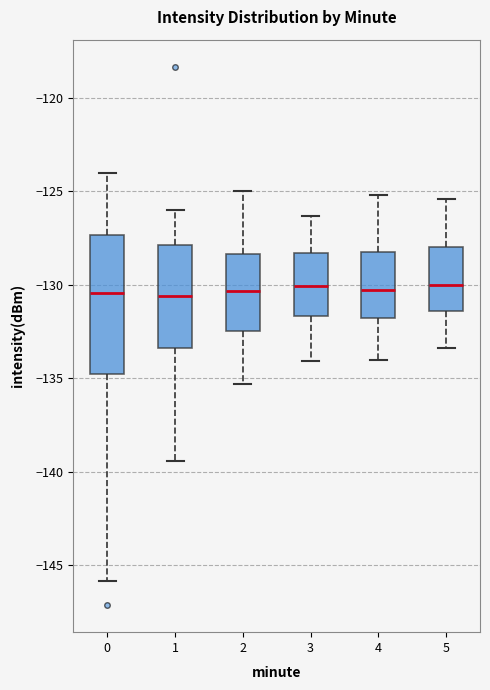

Reading left to right, read every box against the y-axis: the position of its median line, the range the box covers, and the ends of its whiskers. The values are not printed on the chart, so give them approximately, as read against the axis.

0: median -130.5, box -135.0 to -127.5, whiskers -146.0 to -124.0
1: median -130.5, box -133.5 to -128.0, whiskers -139.5 to -126.0
2: median -130.5, box -132.5 to -128.5, whiskers -135.5 to -125.0
3: median -130.0, box -131.5 to -128.5, whiskers -134.0 to -126.5
4: median -130.5, box -132.0 to -128.0, whiskers -134.0 to -125.0
5: median -130.0, box -131.5 to -128.0, whiskers -133.5 to -125.5